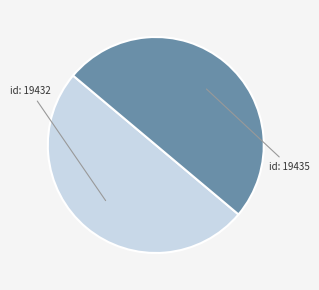

Is the sum of id: 19432 and id: 19435 greater than half?

Yes